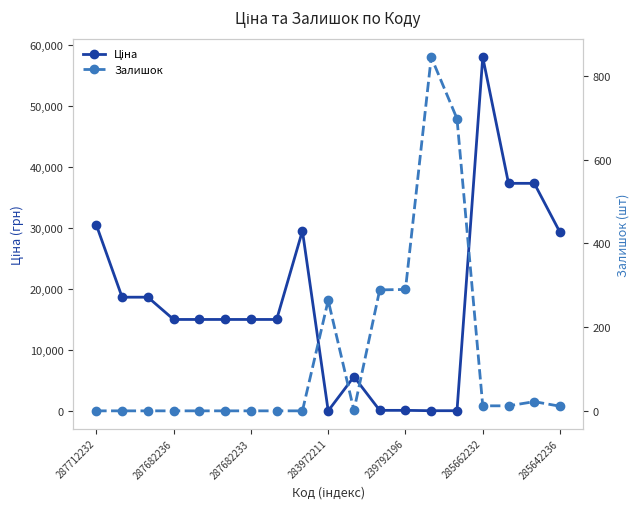

Between 287712232 and 285642236, which series saw the biggest shift?

Ціна